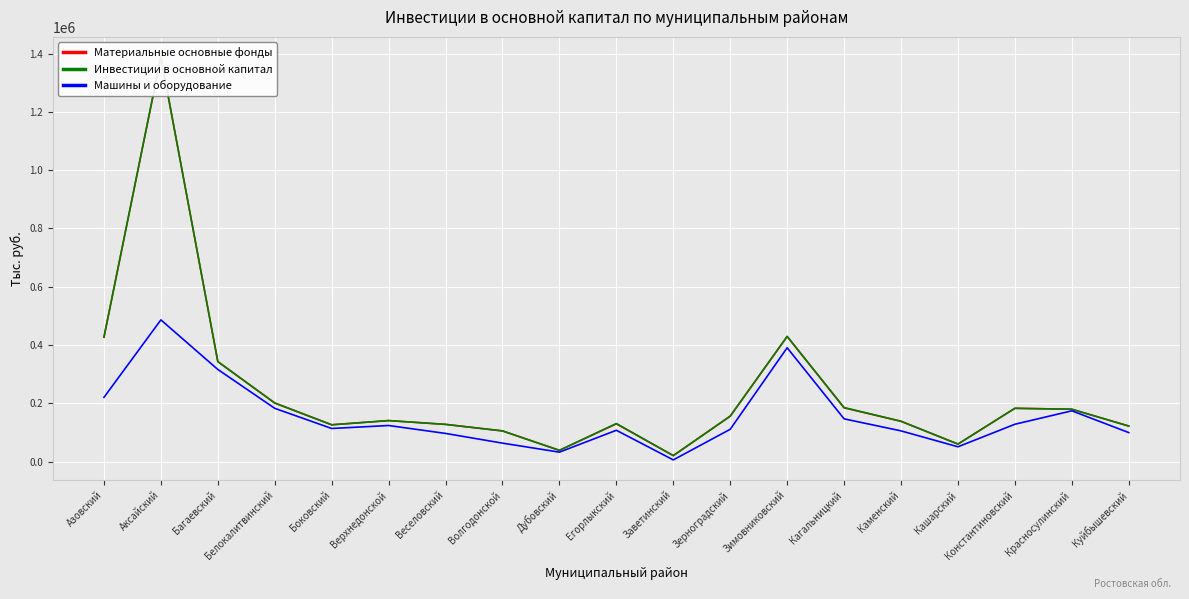

The value of Инвестиции в основной капитал at Боковский is 191765. True or false?

False